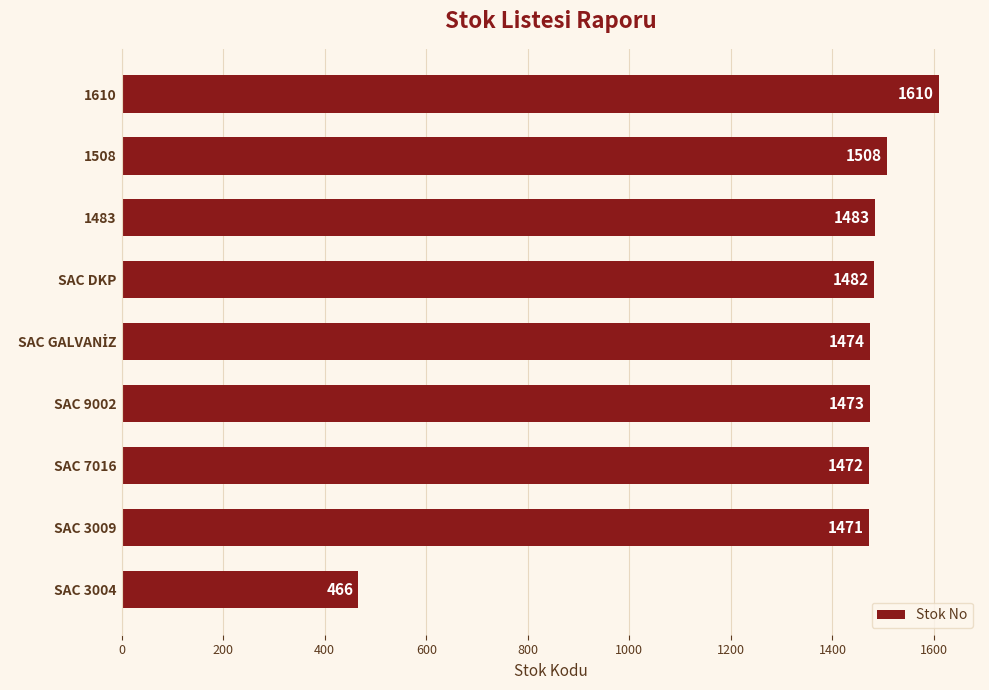

Reading bottom to top, list all the values displayed in this chart.

466	1471	1472	1473	1474	1482	1483	1508	1610